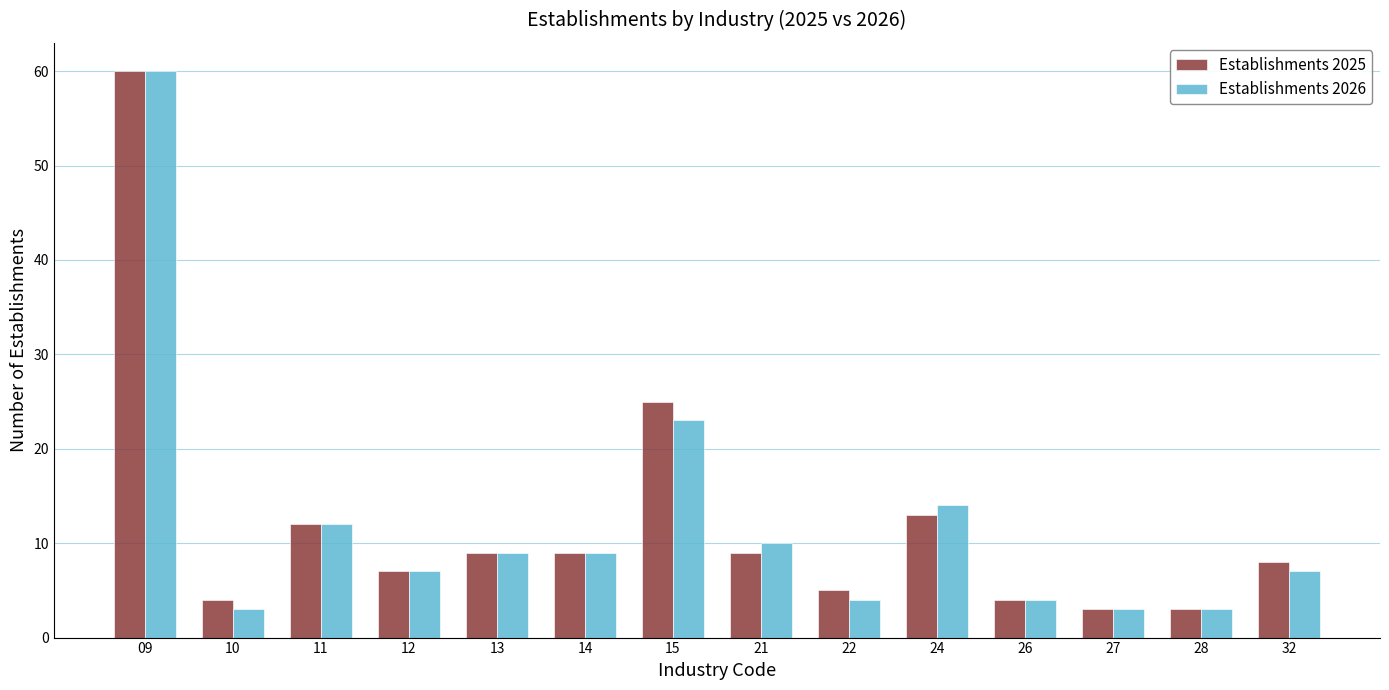

Is the value of Establishments 2026 at 24 greater than the value of Establishments 2025 at 26?

Yes